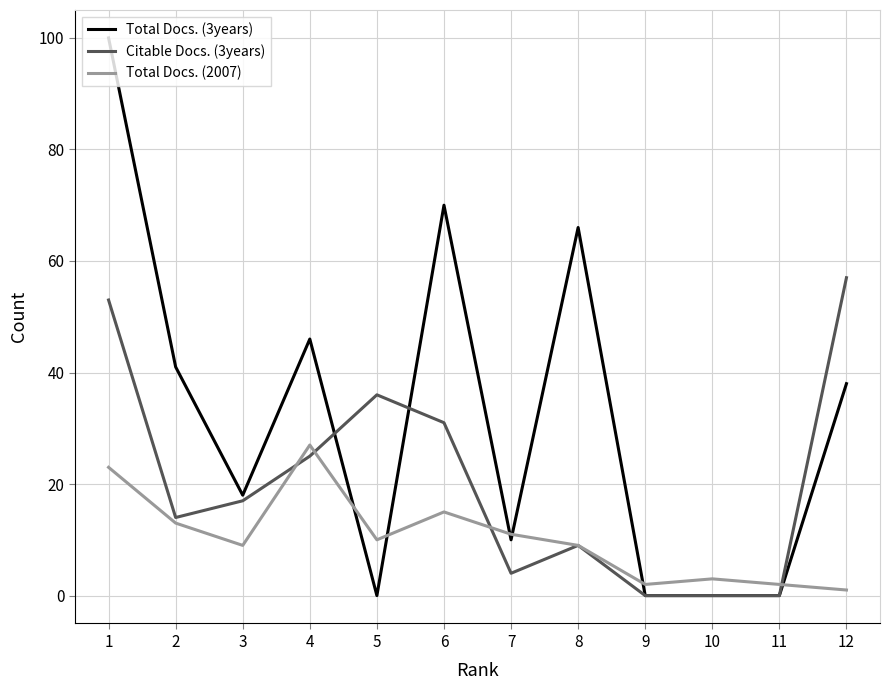

Between 9 and 11, which is larger?

9